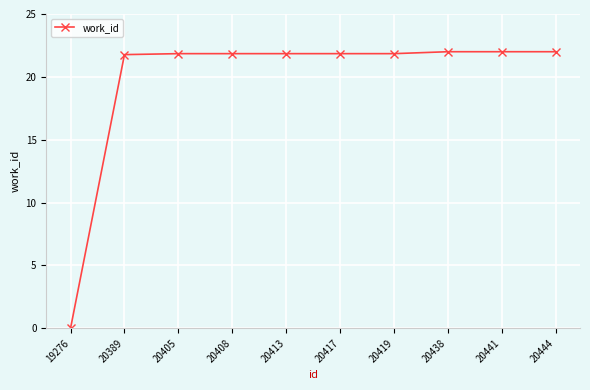

Reading right to left, extract all data points from this chart.

22.0	22.0	22.0	21.8	21.8	21.8	21.8	21.8	21.8	0.0